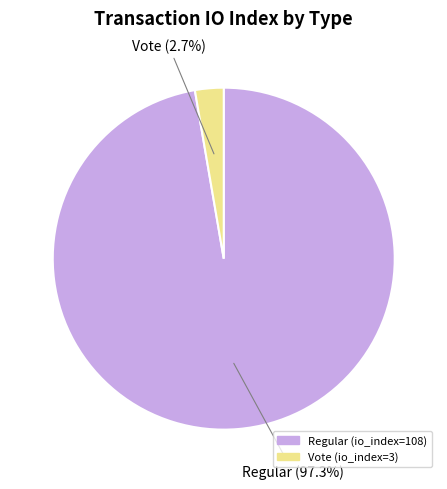

To the nearest percent, what portion does Vote (io_index=3) represent?

3%